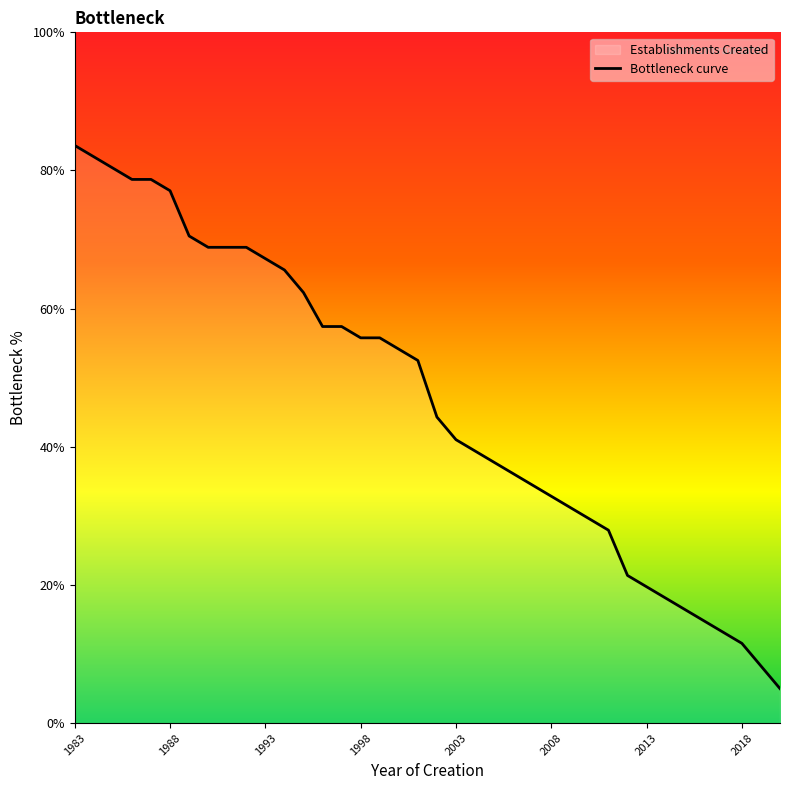

What is the difference between the maximum and minimum values?

78.6